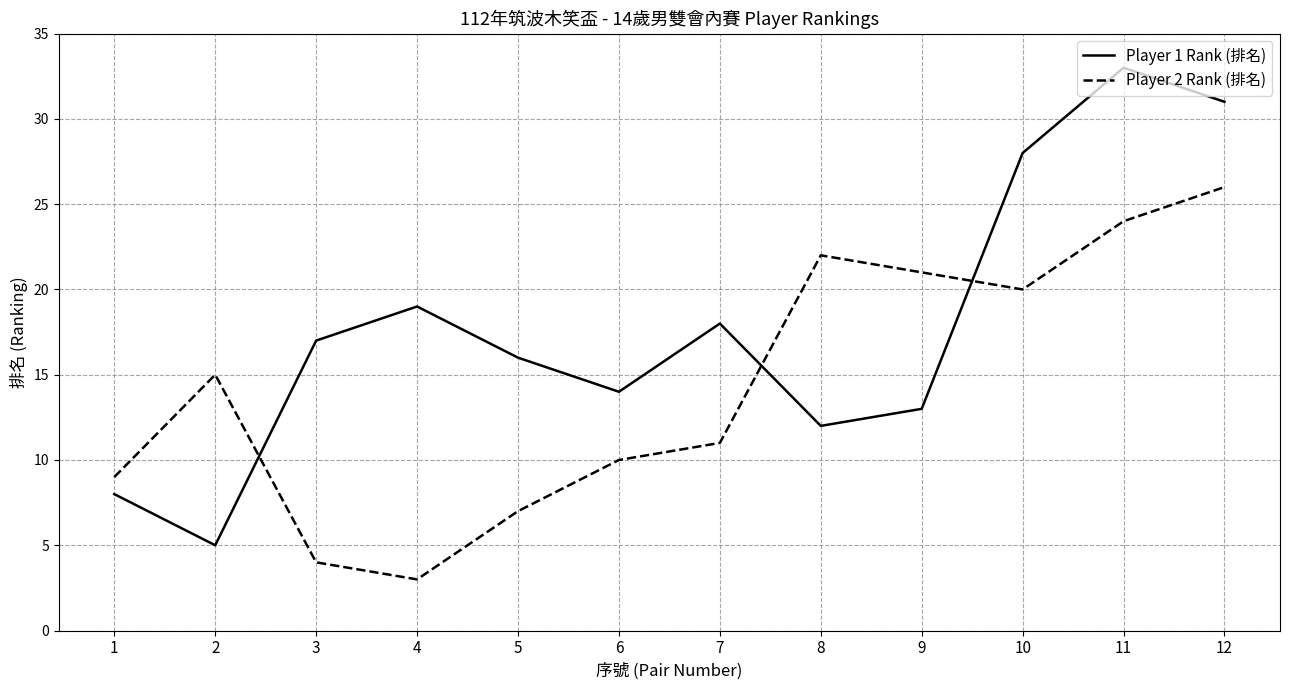

How many interior local valleys does the Player 2 Rank (排名) series have?

2